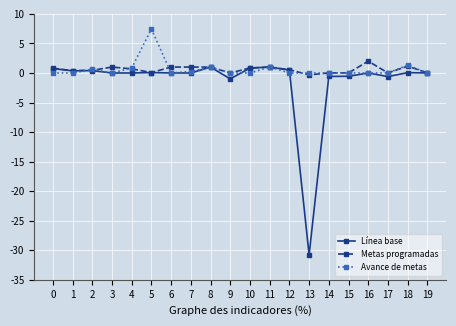

True or false: Metas programadas and Avance de metas cross at least once.

True